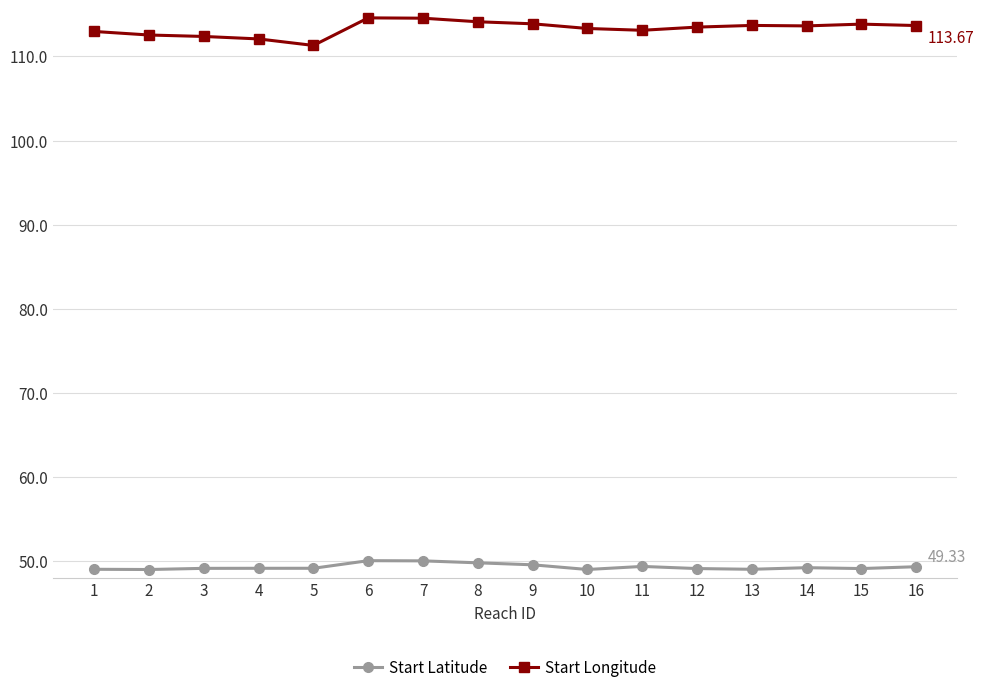

Rank the series by their average value, from lowest to highest.

Start Latitude, Start Longitude